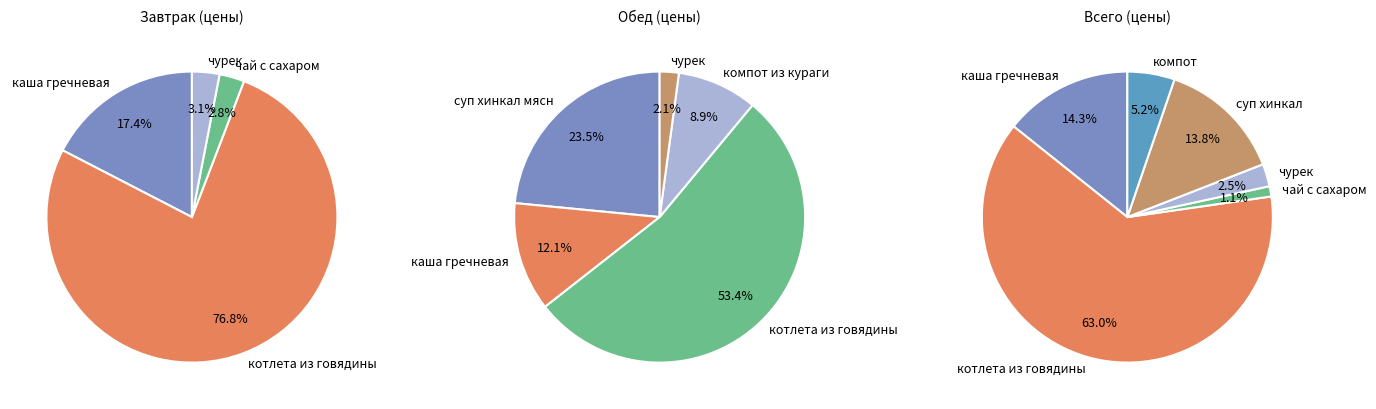

Between чай с сахаром and чурек (Обед), which is larger?

чурек (Обед)